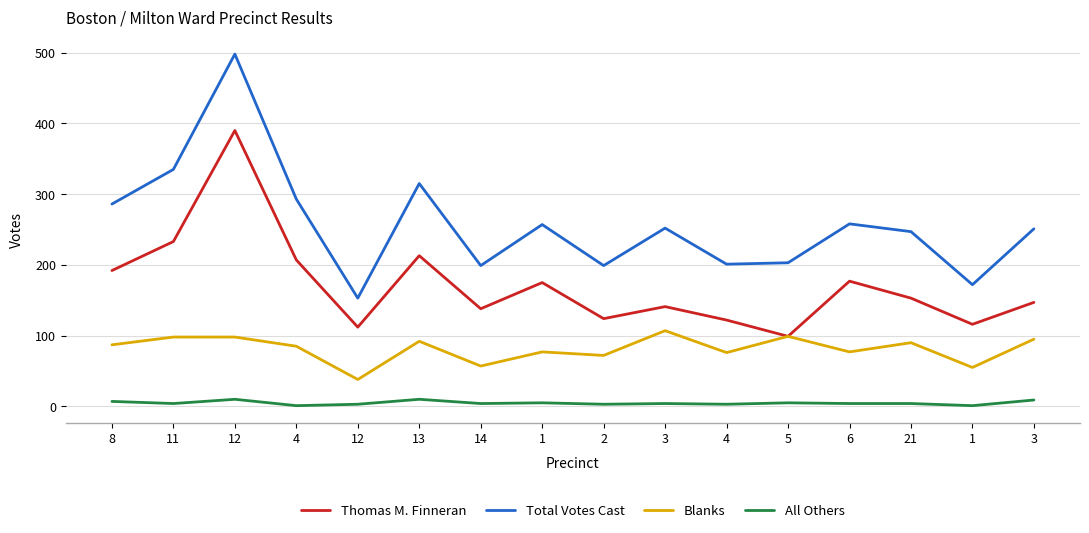

What is the total value across all series at 4?

586